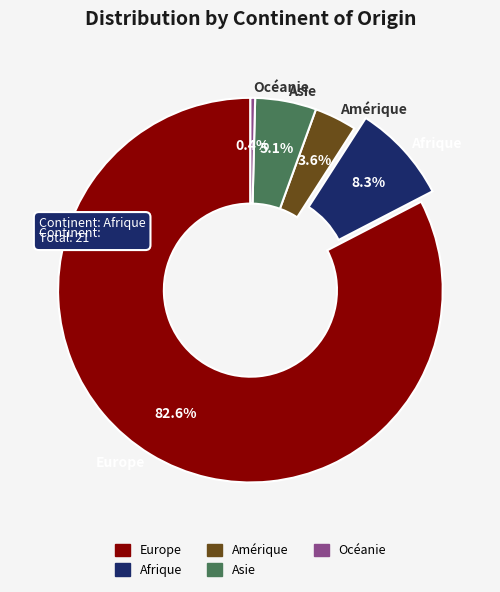

To the nearest percent, what is the combined percentage of Europe and Afrique?

91%